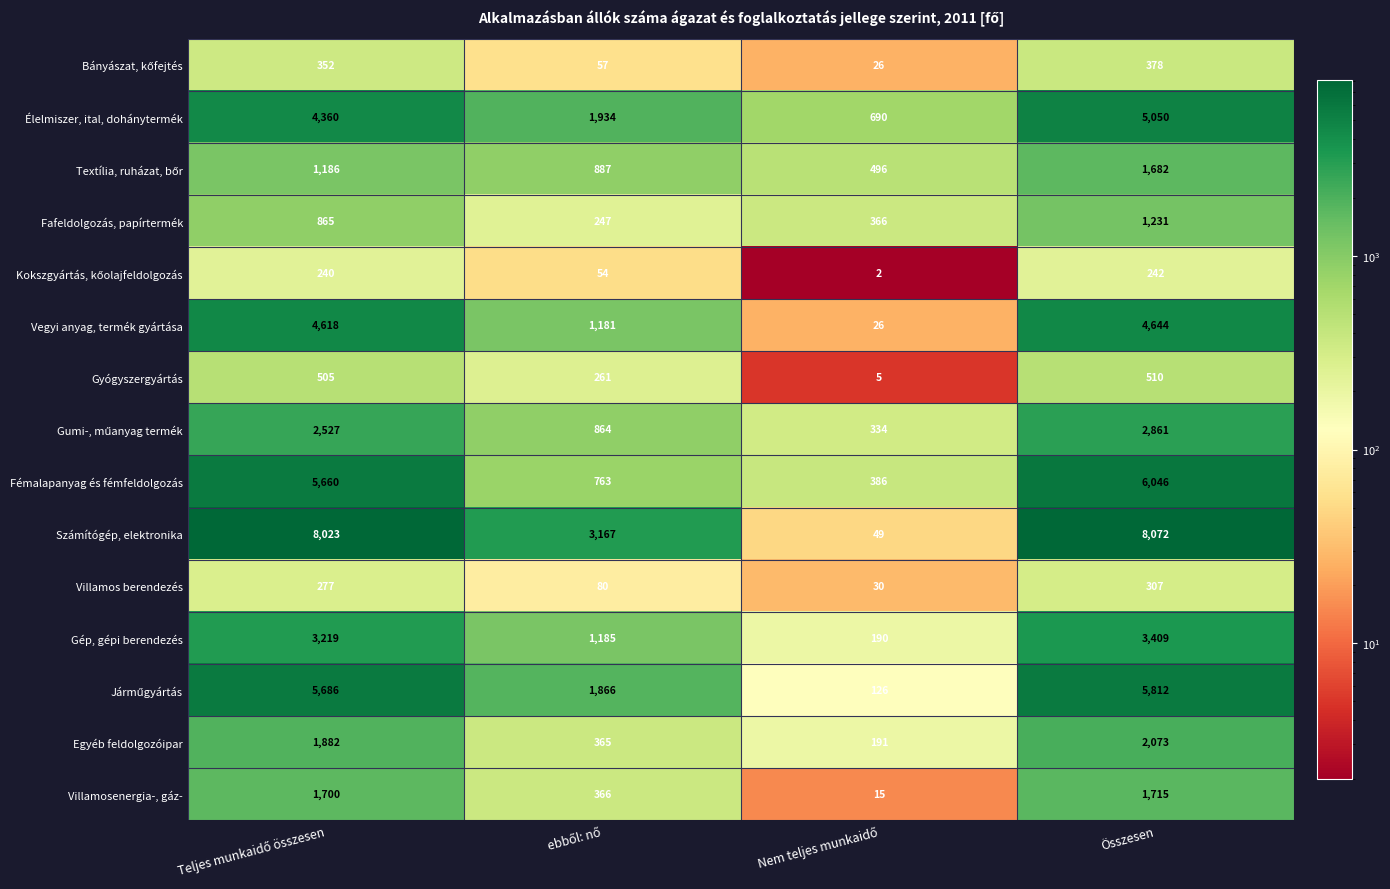

At which category is the sum across all series the highest?

Összesen